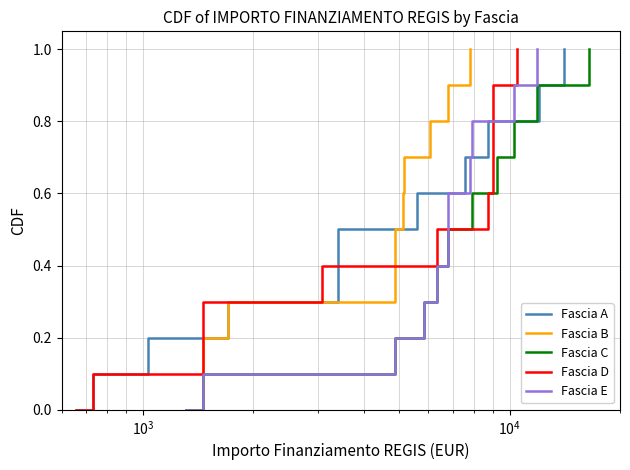

Reading left to right, transcribe all the data shown in this chart.

Fascia A: 0.0	0.1	0.2	0.3	0.4	0.5	0.6	0.7	0.8	0.9	1.0
Fascia B: 0.0	0.1	0.2	0.3	0.4	0.5	0.6	0.7	0.8	0.9	1.0
Fascia C: 0.0	0.1	0.2	0.3	0.4	0.5	0.6	0.7	0.8	0.9	1.0
Fascia D: 0.0	0.1	0.2	0.3	0.4	0.5	0.6	0.7	0.8	0.9	1.0
Fascia E: 0.0	0.1	0.2	0.3	0.4	0.5	0.6	0.7	0.8	0.9	1.0